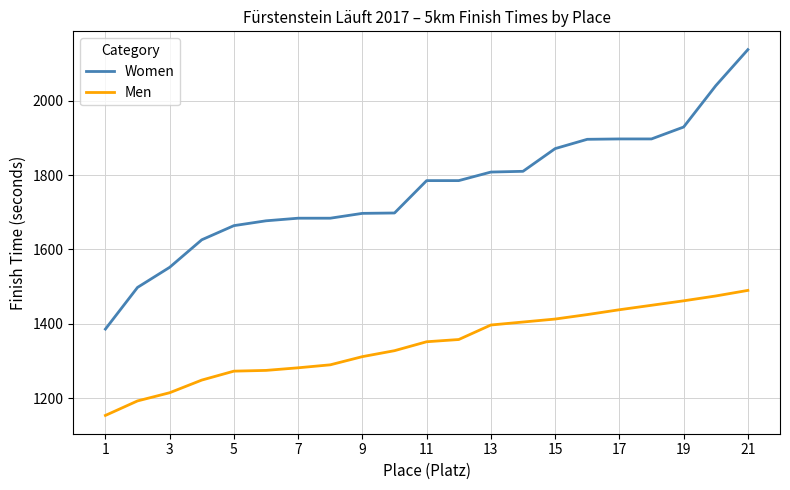

How many values in the Men series are below 1352?

10